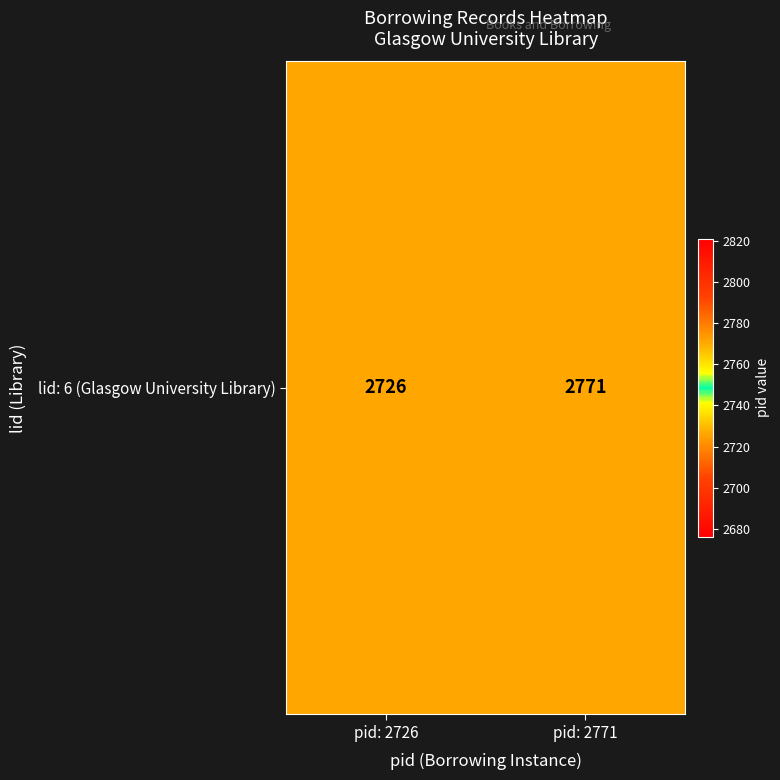

What is the maximum value shown in the chart?

2771